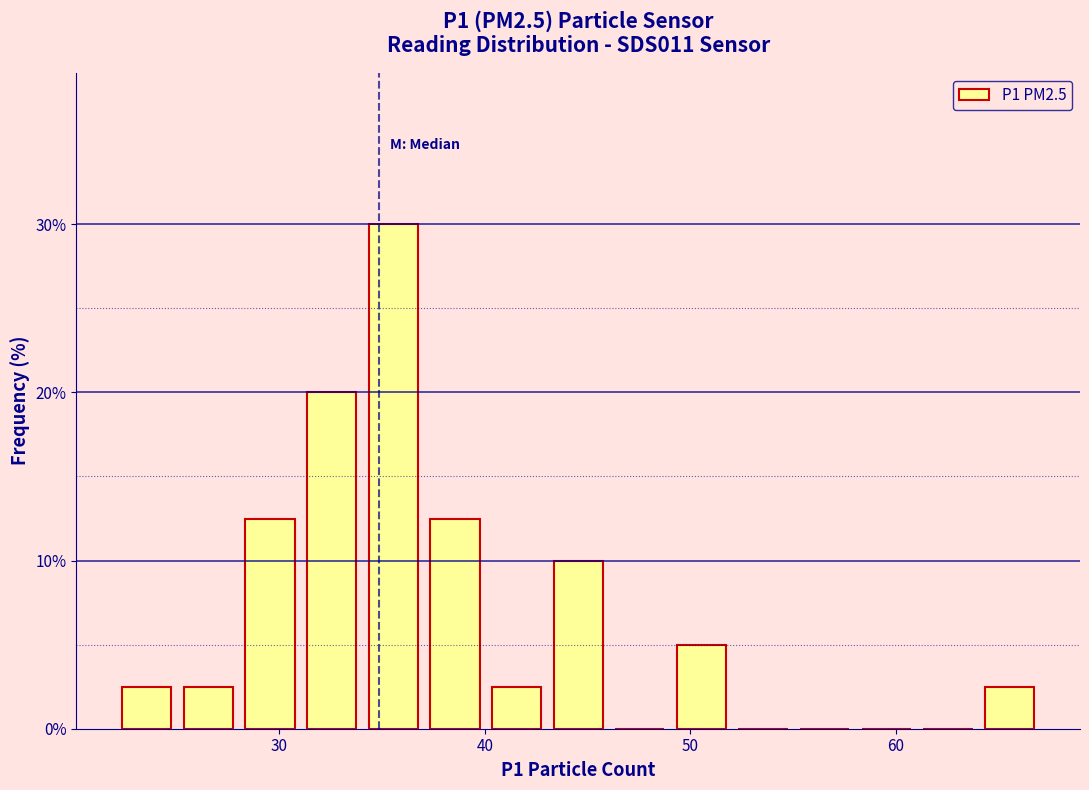

Around what value on the x-axis is the tallest bar? Give the approximate position of its centre, as read against the axis.

36